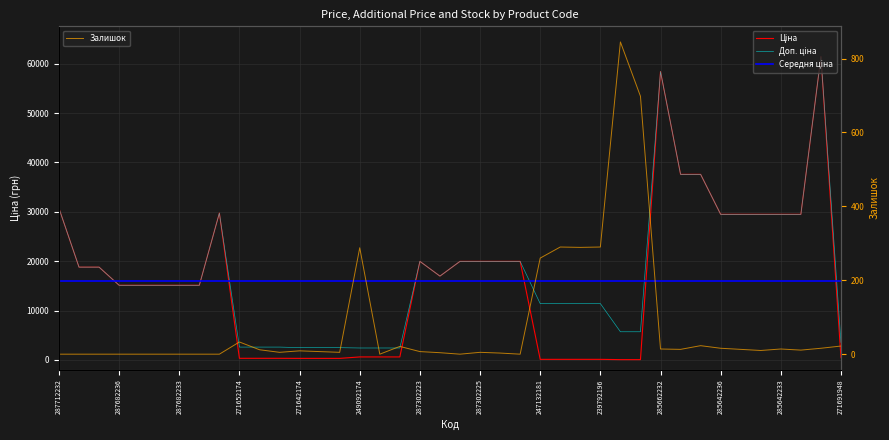

True or false: Доп. ціна and Ціна intersect in this chart.

False